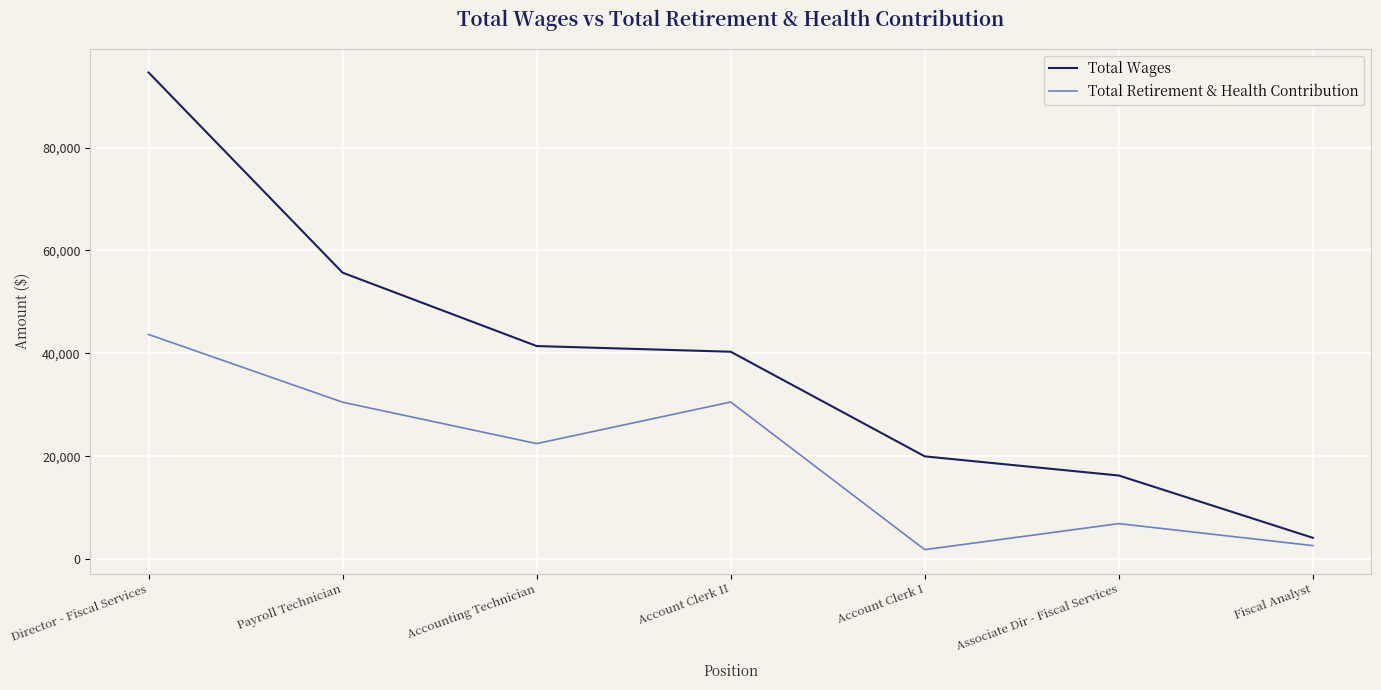

At which label is Total Retirement & Health Contribution closest to 22748?

Accounting Technician